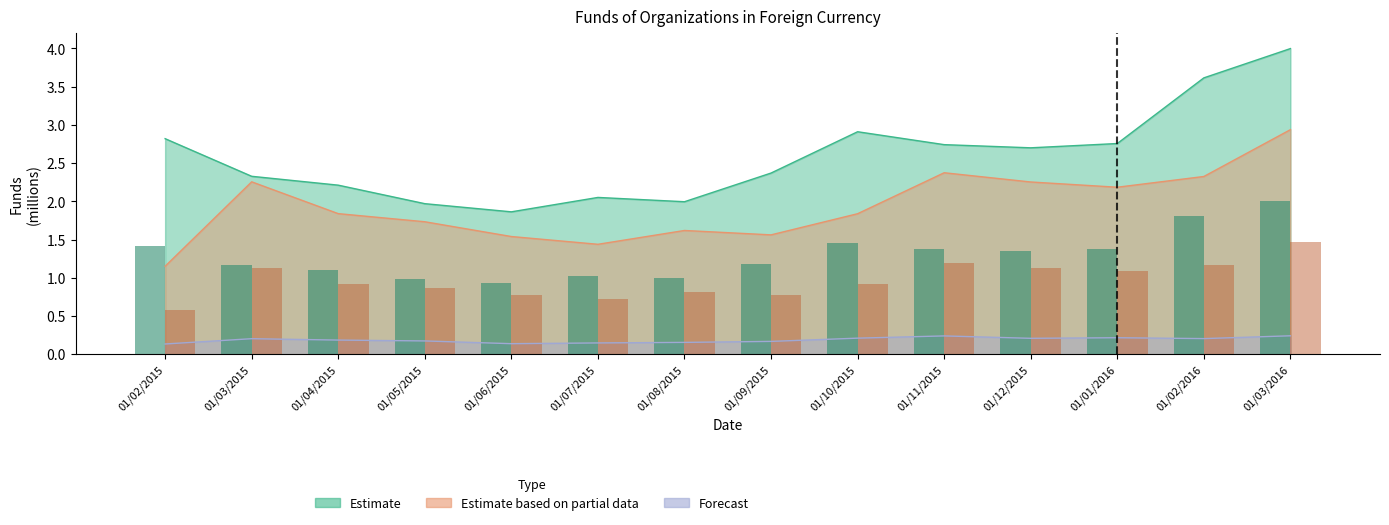

What is the sum of the Estimate based on partial data values at 01/03/2016 and 01/09/2015?

4.5